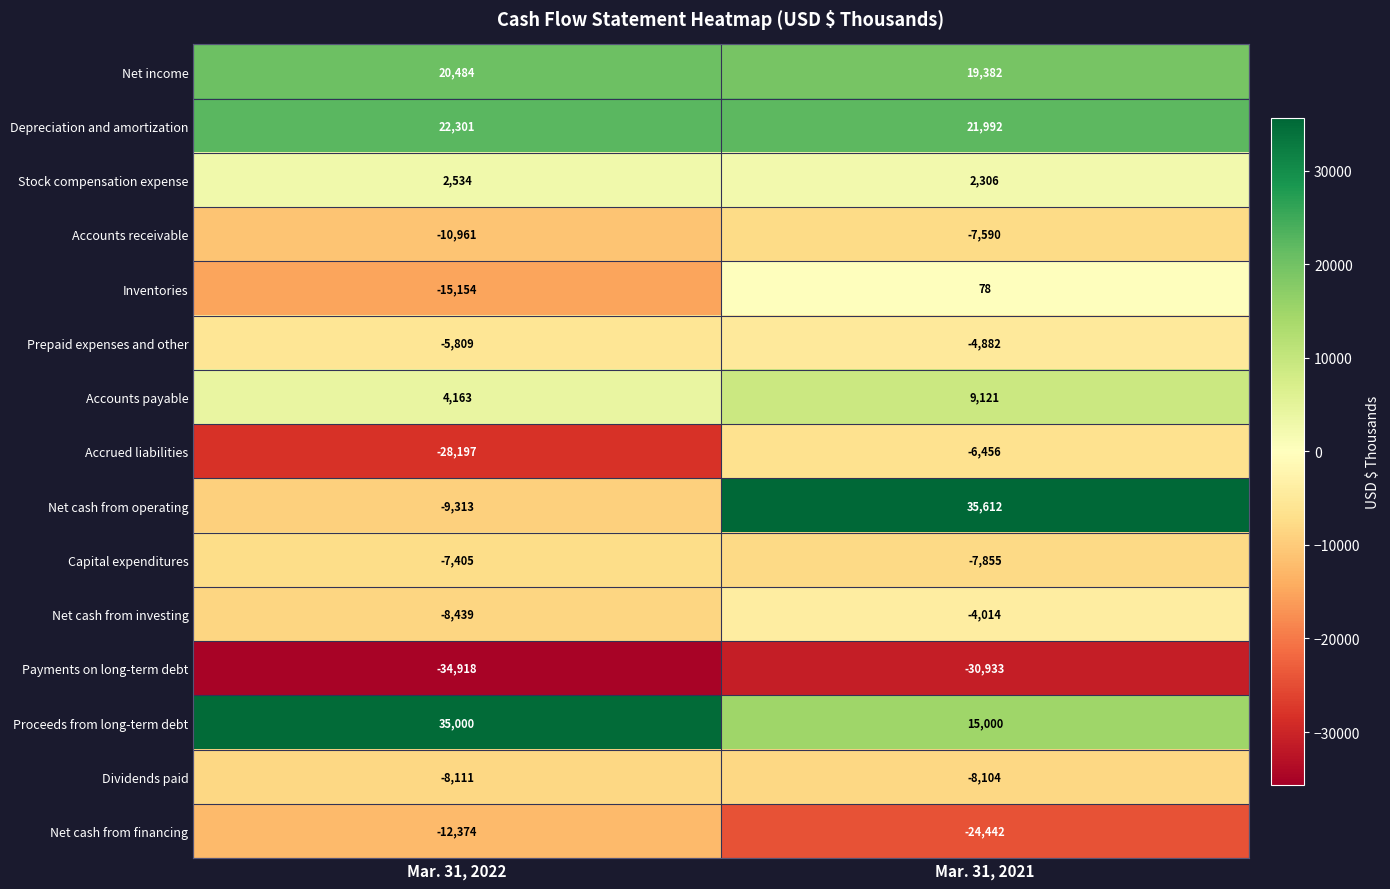

What is the sum of all Accrued liabilities values?

-34653